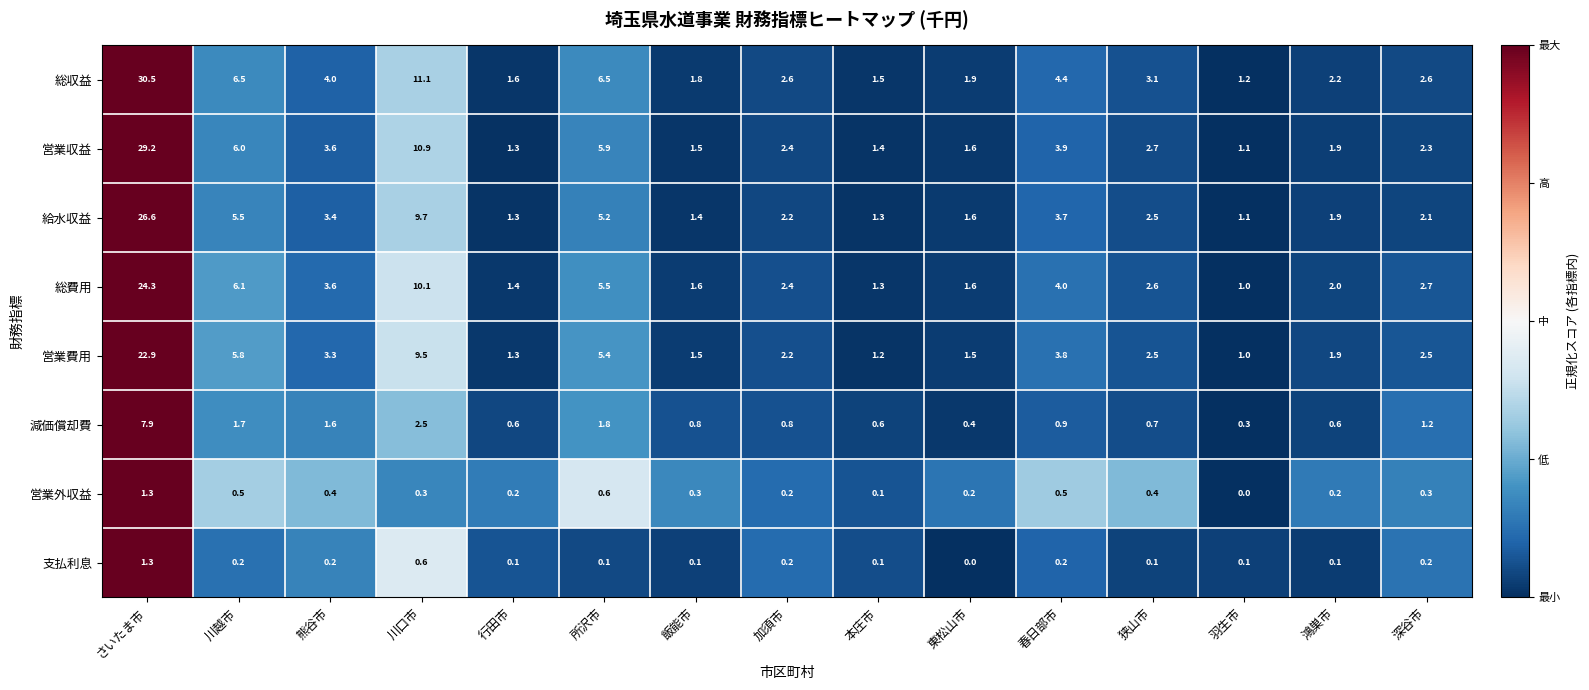

At 深谷市, list the series in order from largest to smallest.

総費用, 総収益, 営業費用, 営業収益, 給水収益, 減価償却費, 営業外収益, 支払利息